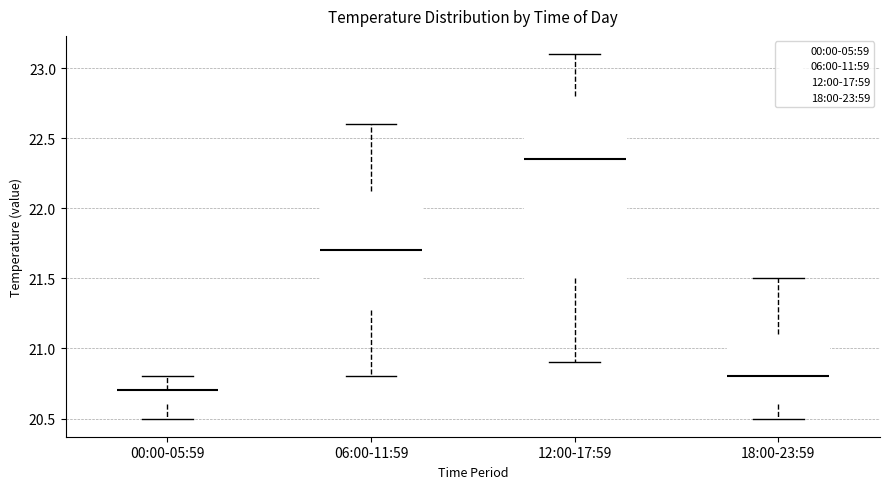

Where is the upper edge of the box for 00:00-05:59 on the y-axis? The values are not printed on the chart, so give them approximately, as read against the axis.

20.70